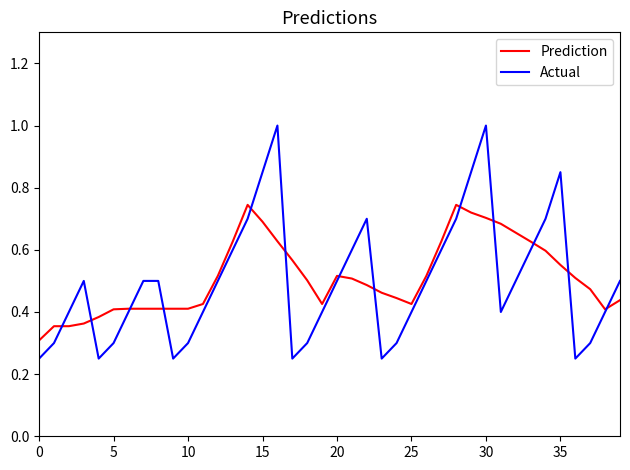

Count the number of categories in the chart.

40